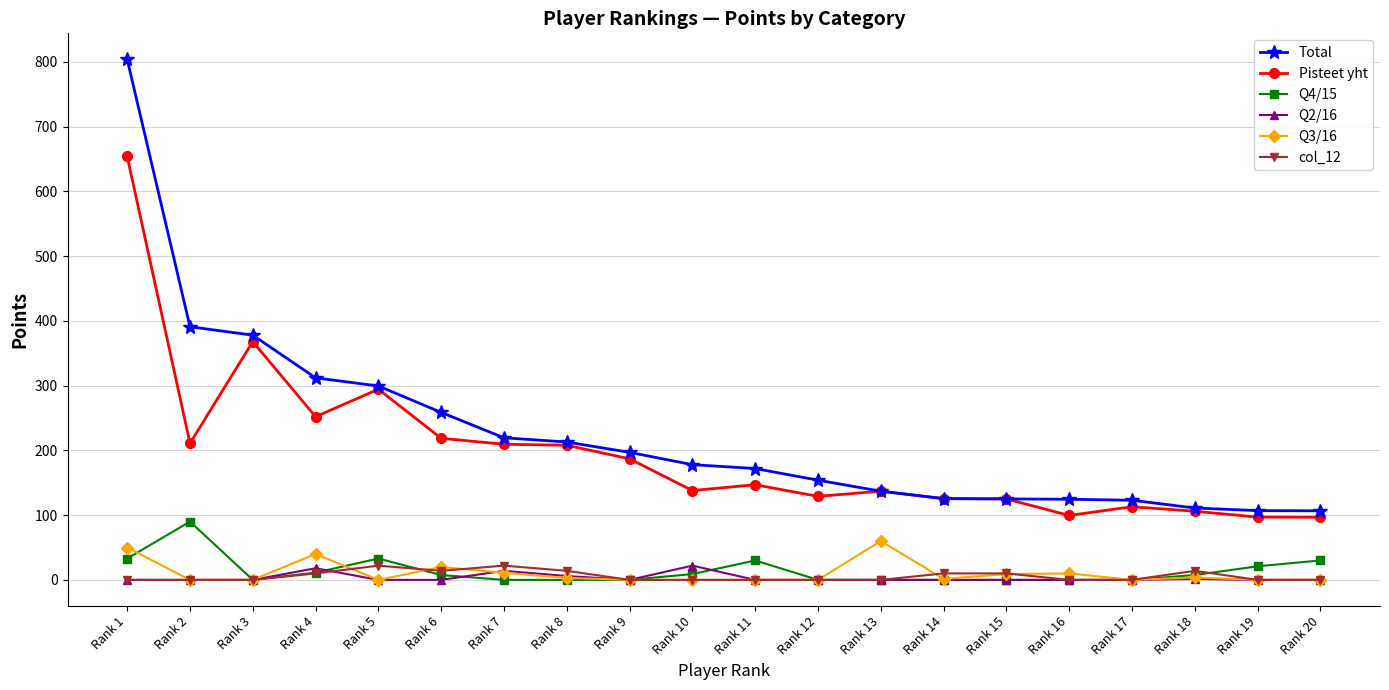

How many series are shown in this chart?

6